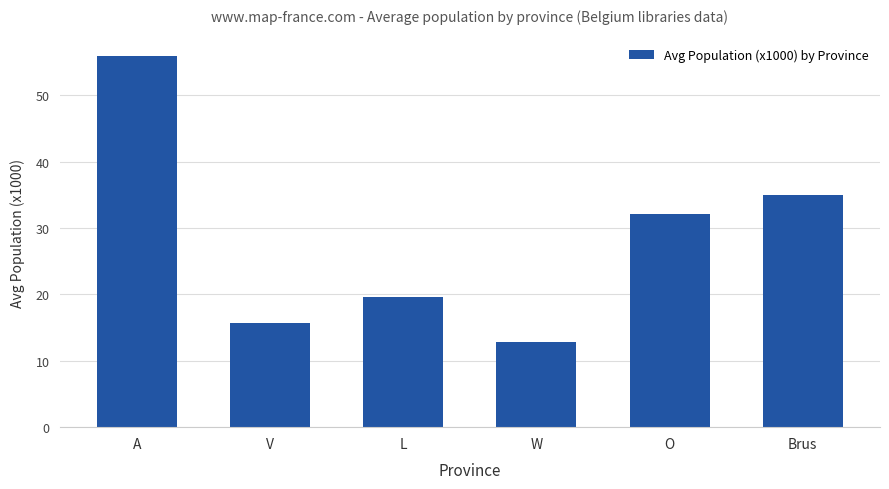

Between L and W, which is larger?

L